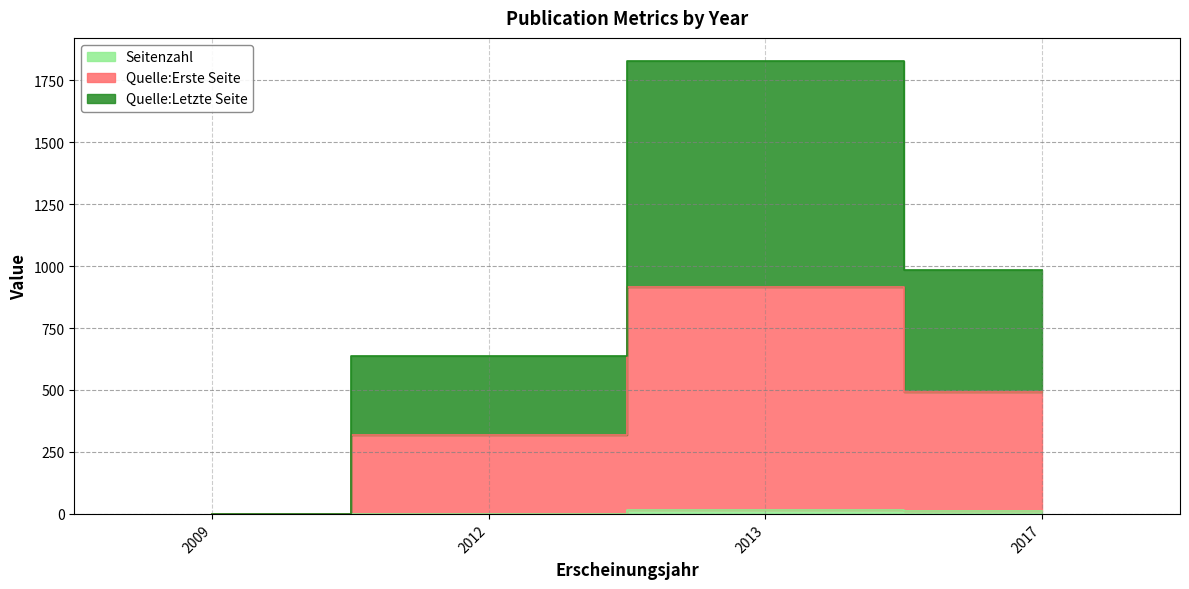

Which series changed the most between 2013 and 2017?

Quelle:Letzte Seite